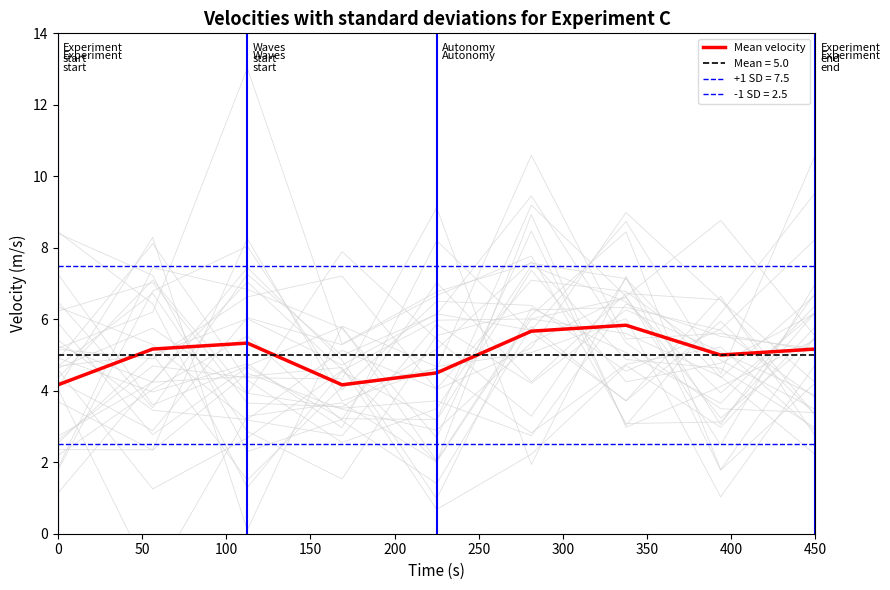

Does the chart have visible grid lines?

No